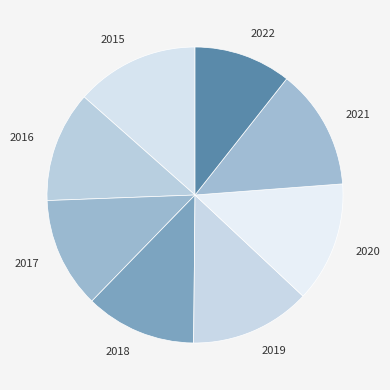

Which category has the smallest portion of the pie?

2022